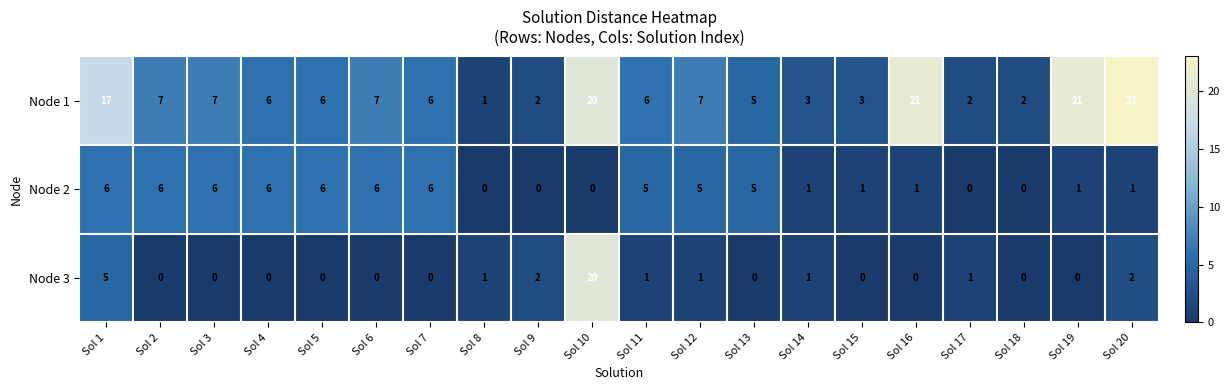

What is the average value of the Node 2 series?

3